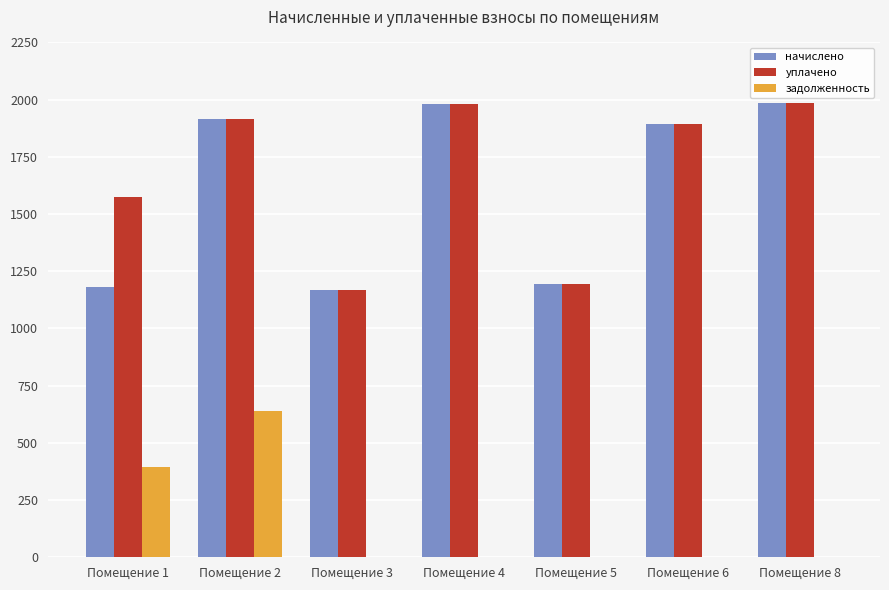

The value of уплачено at Помещение 6 is 1895.3. True or false?

True